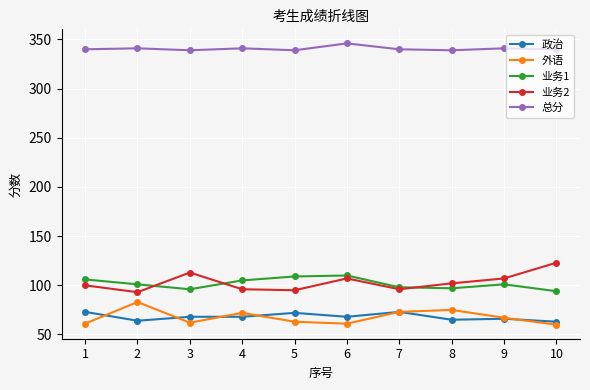

What is the maximum value for 业务1?

110